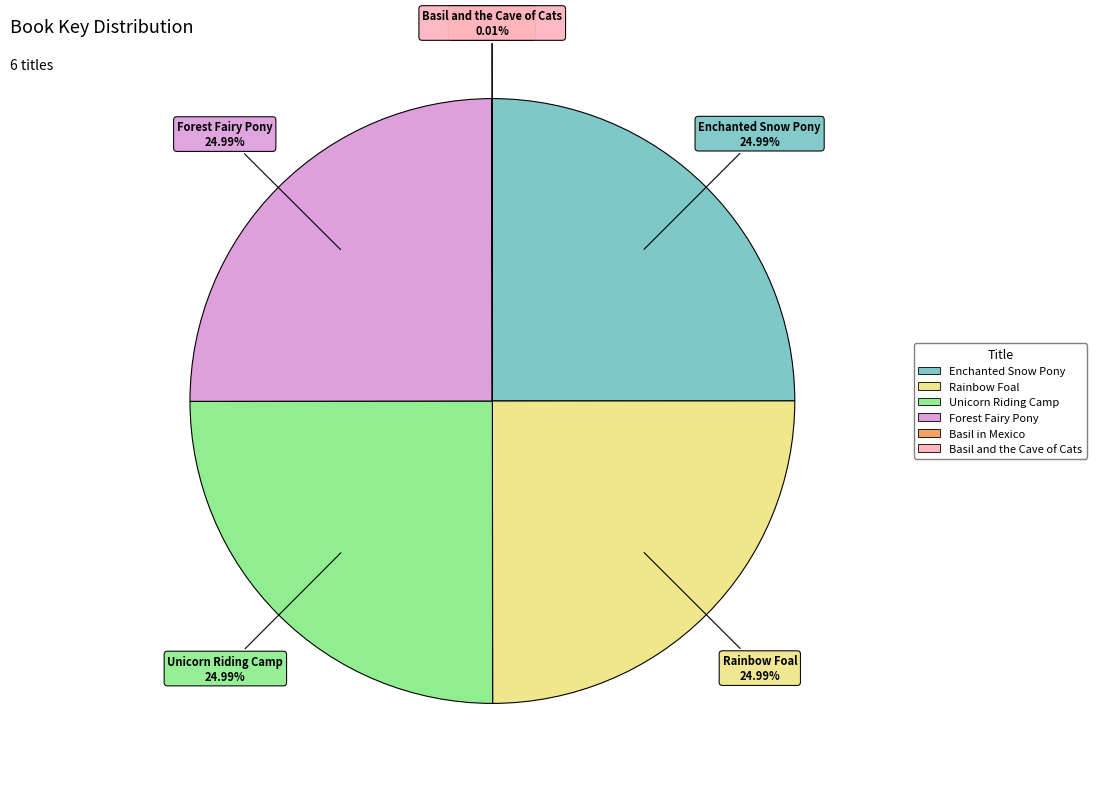

How much of the chart is everything except Rainbow Foal?

75.0%